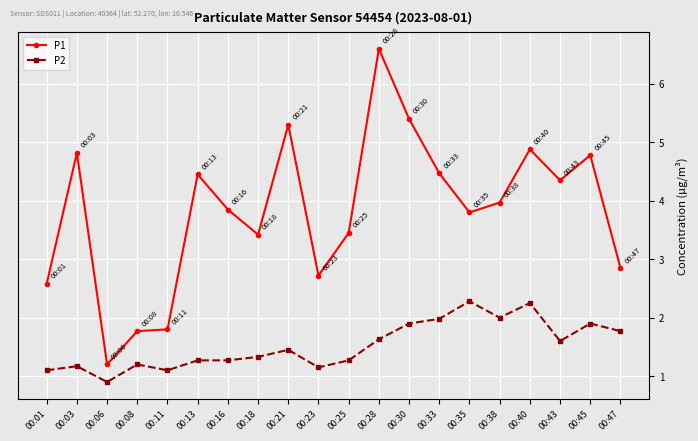

What are all the series names shown in the legend?

P1, P2